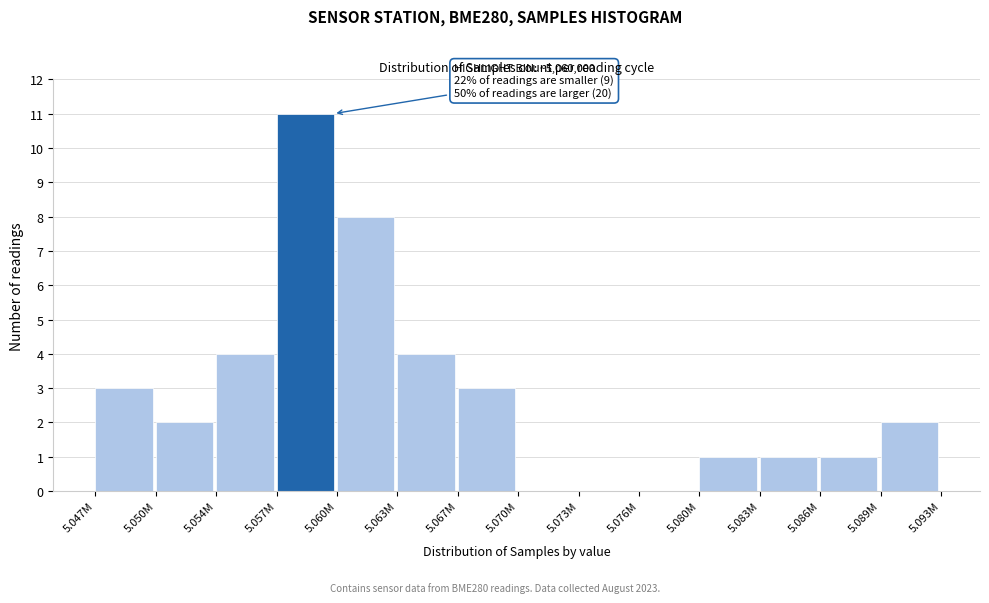

Reading left to right, transcribe all the data shown in this chart.

5.047M=3	5.050M=2	5.054M=4	5.057M=11	5.060M=8	5.063M=4	5.067M=3	5.070M=0	5.073M=0	5.076M=0	5.080M=1	5.083M=1	5.086M=1	5.089M=2